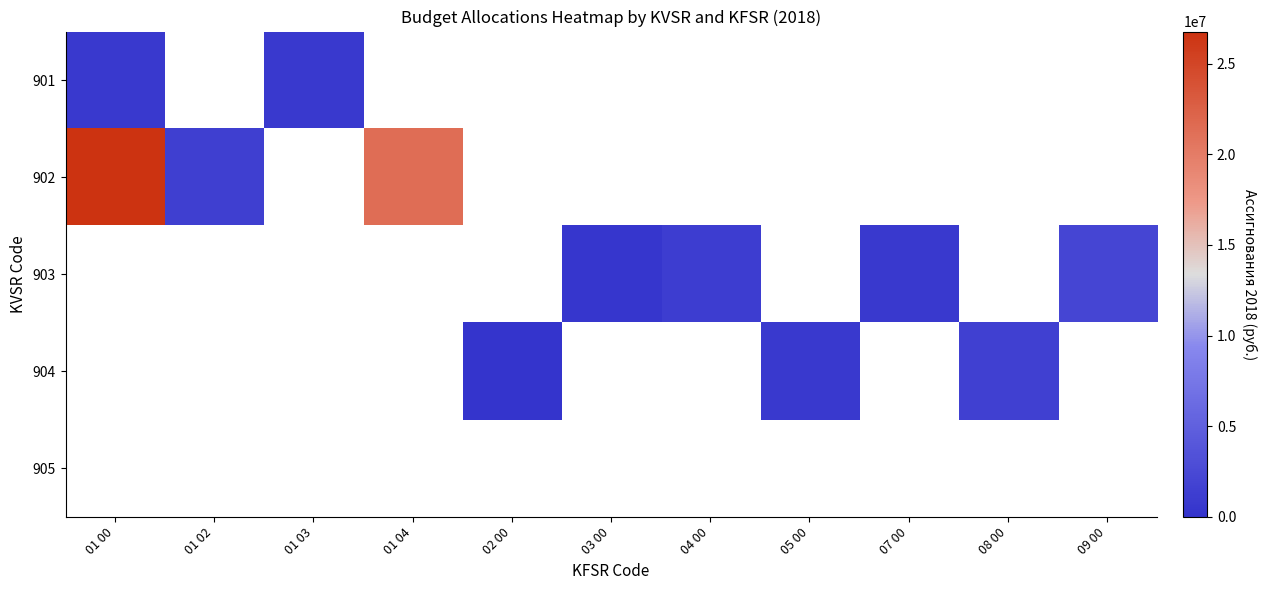

Which has a higher value, 02 00 or 01 04?

01 04